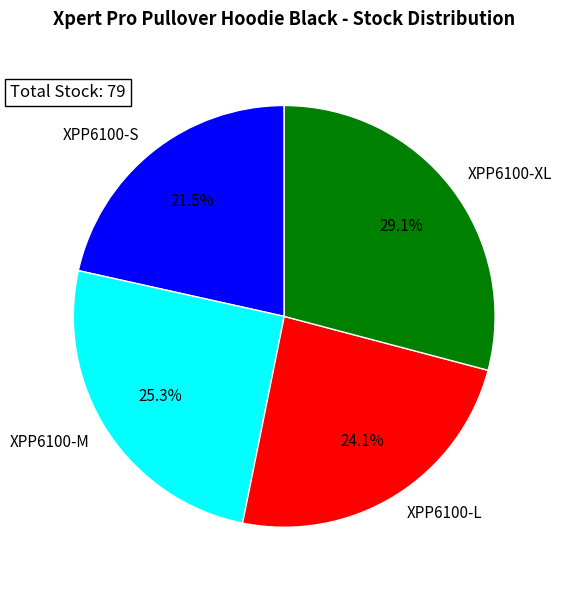

To the nearest percent, what is the combined percentage of XPP6100-S and XPP6100-L?

46%